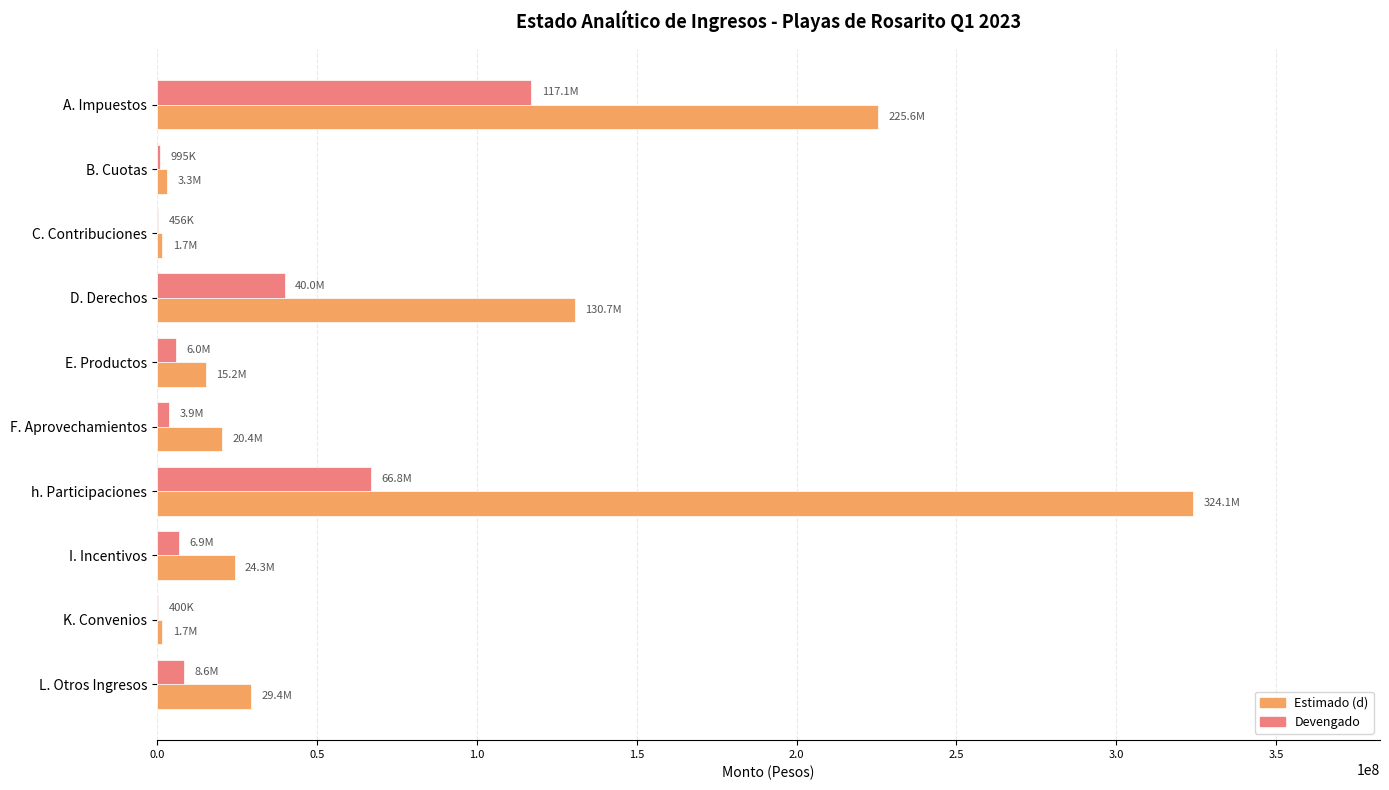

Which series has the largest total across all categories?

Estimado (d)